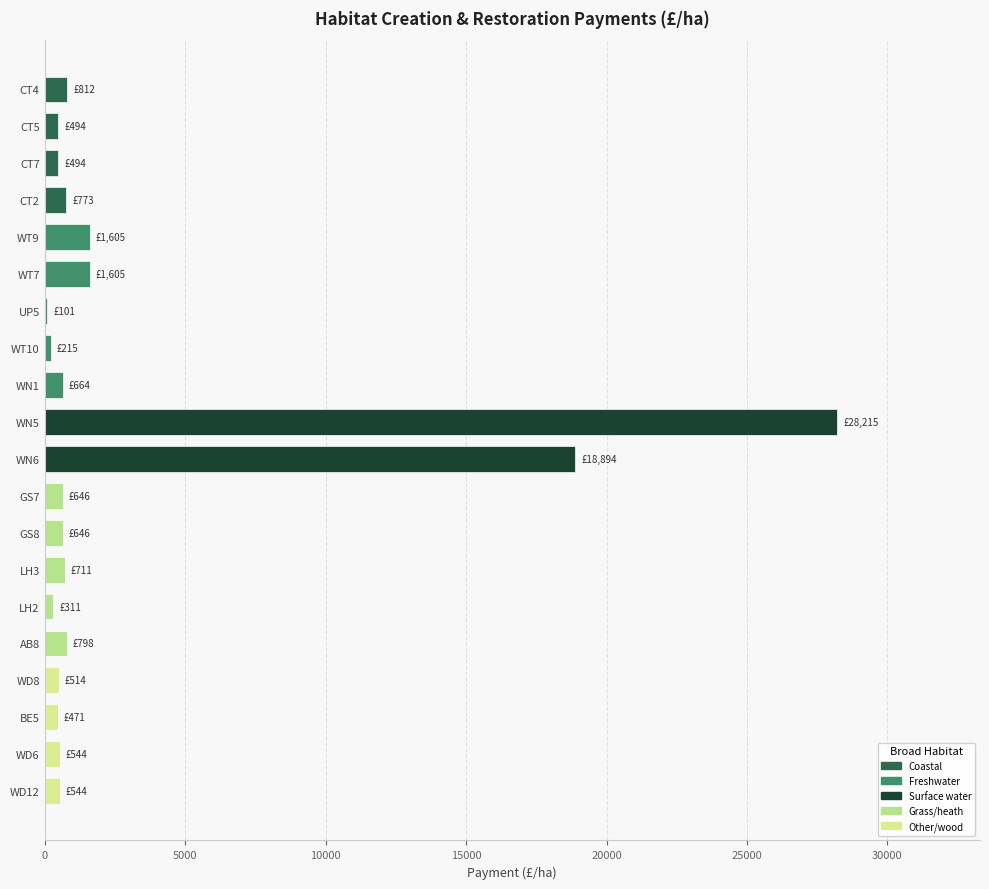

How many data points are above 646?

9